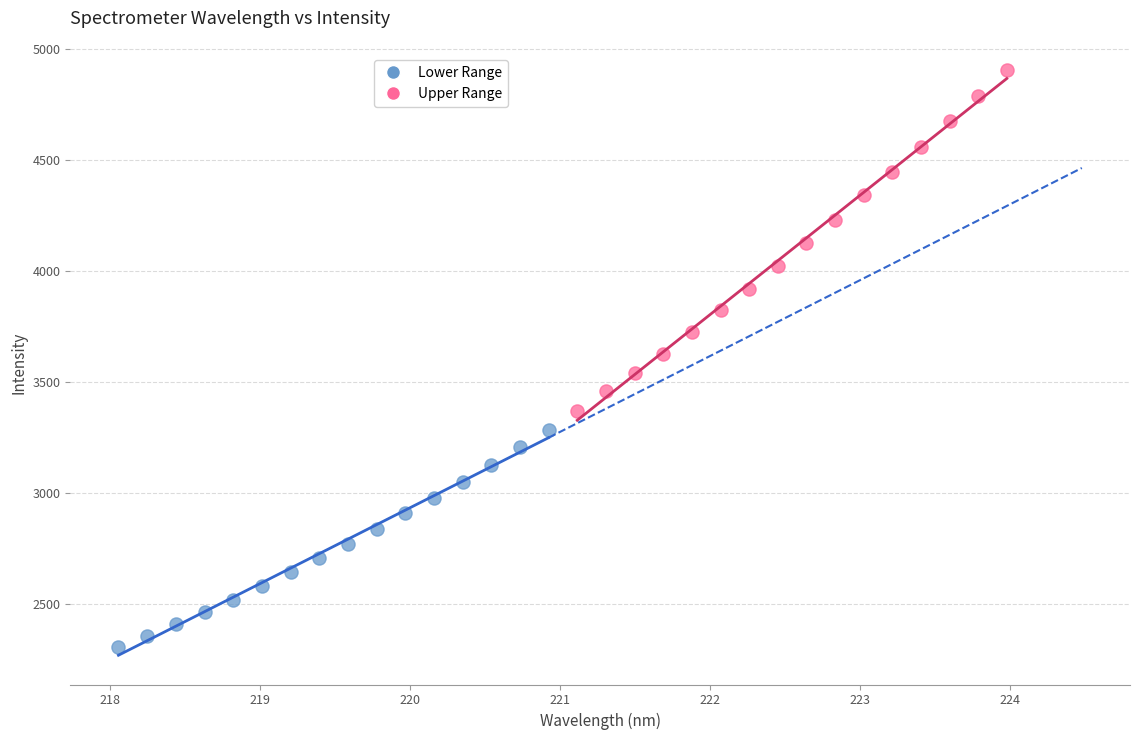

Which series contains the highest Y value?

Upper Range